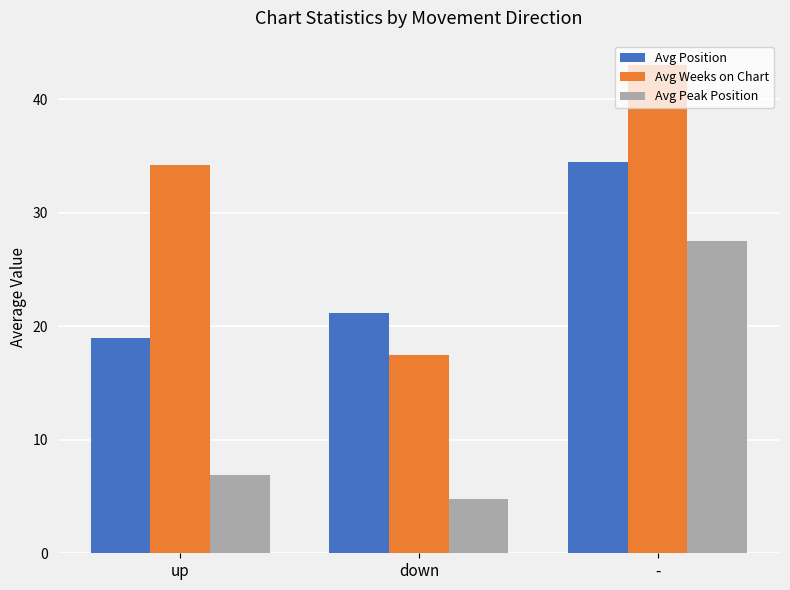

What is the difference between the highest and lowest values at -?

15.5